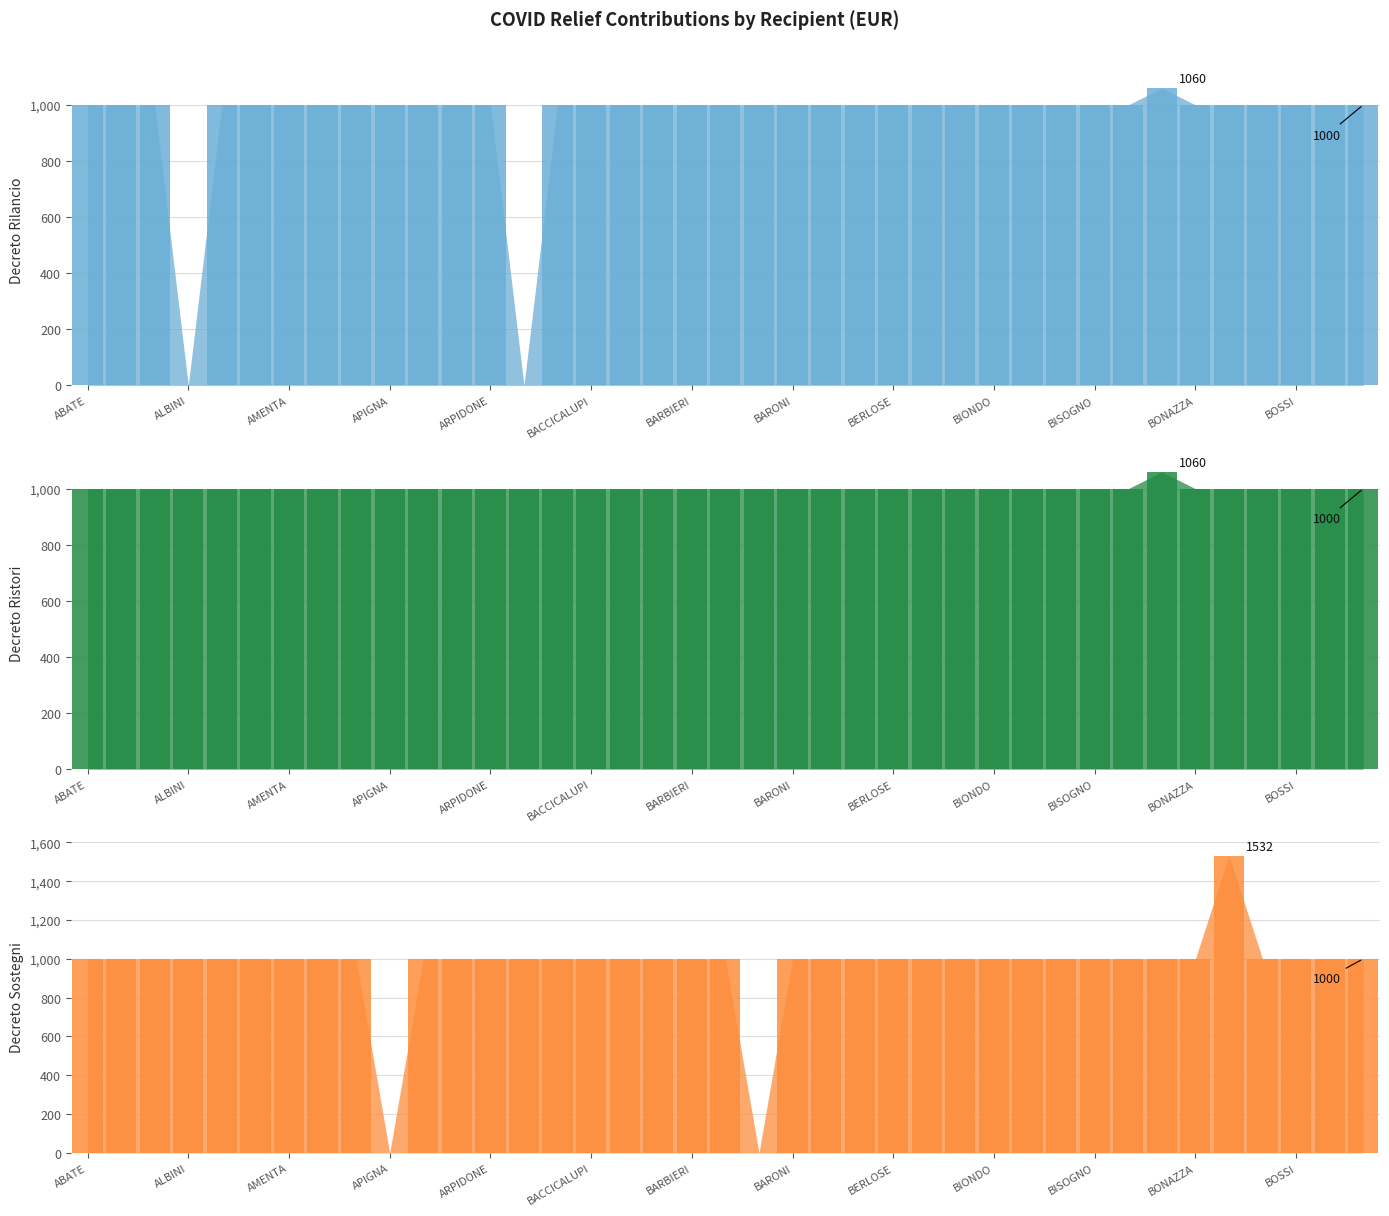

Where is Decreto Sostegni (bar) nearest to the value 766?

ABATE